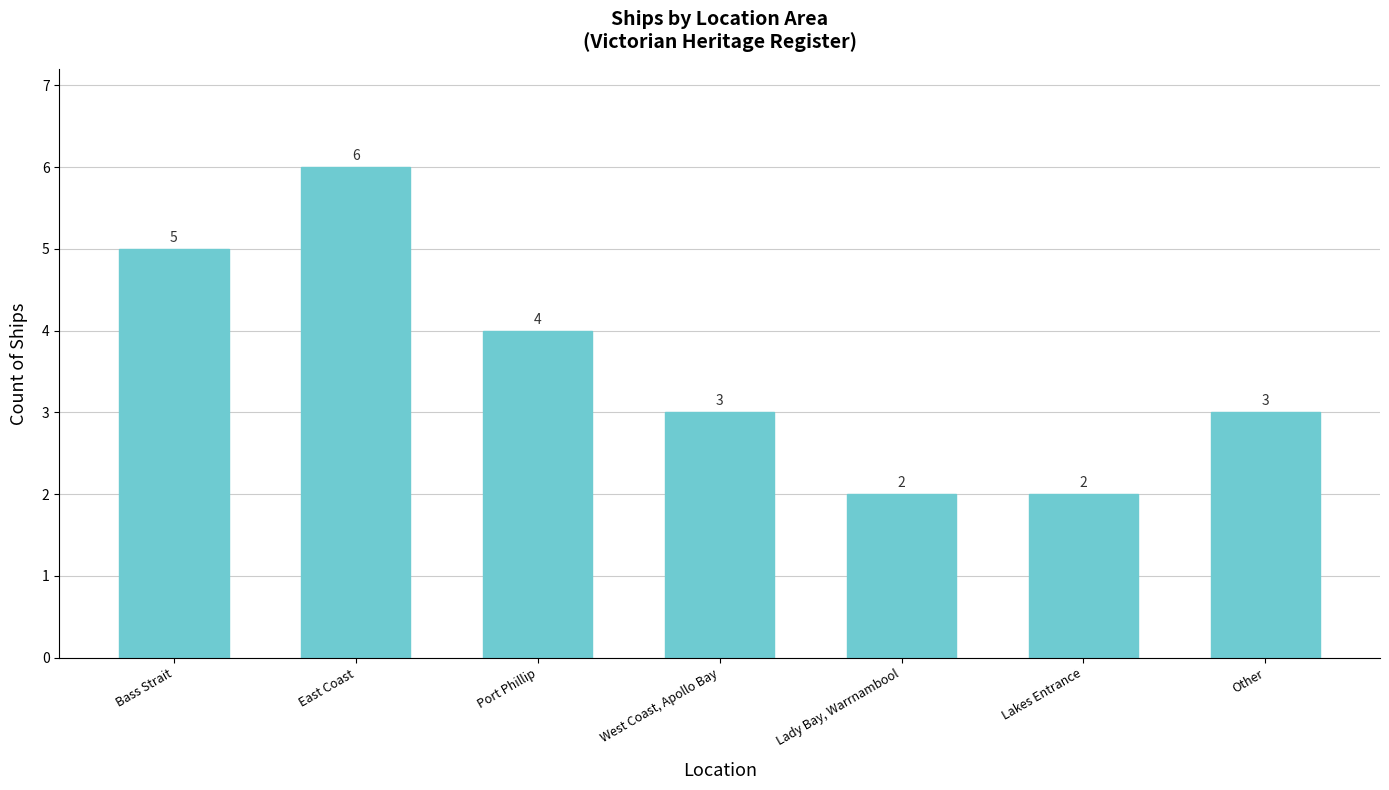

What is the change in value from Bass Strait to Lakes Entrance?

-3